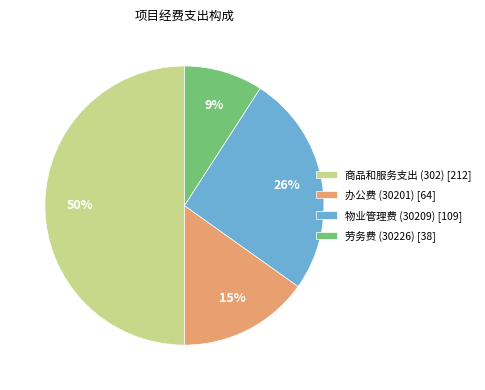

Which has a higher value, 商品和服务支出 (302) or 物业管理费 (30209)?

商品和服务支出 (302)